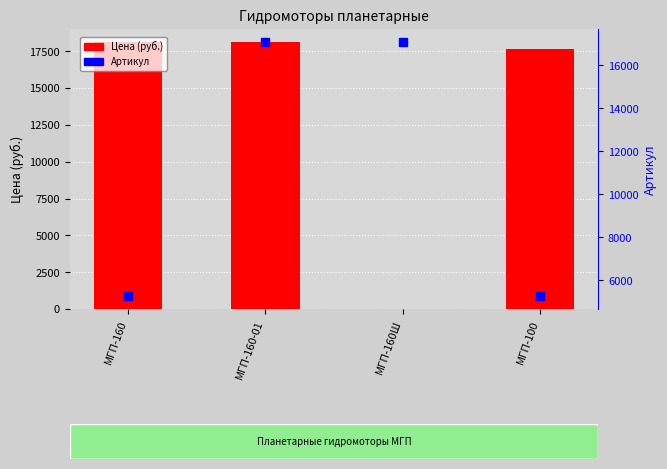

Is the value of Цена (руб.) at МГП-160 greater than the value of Артикул at МГП-160?

Yes